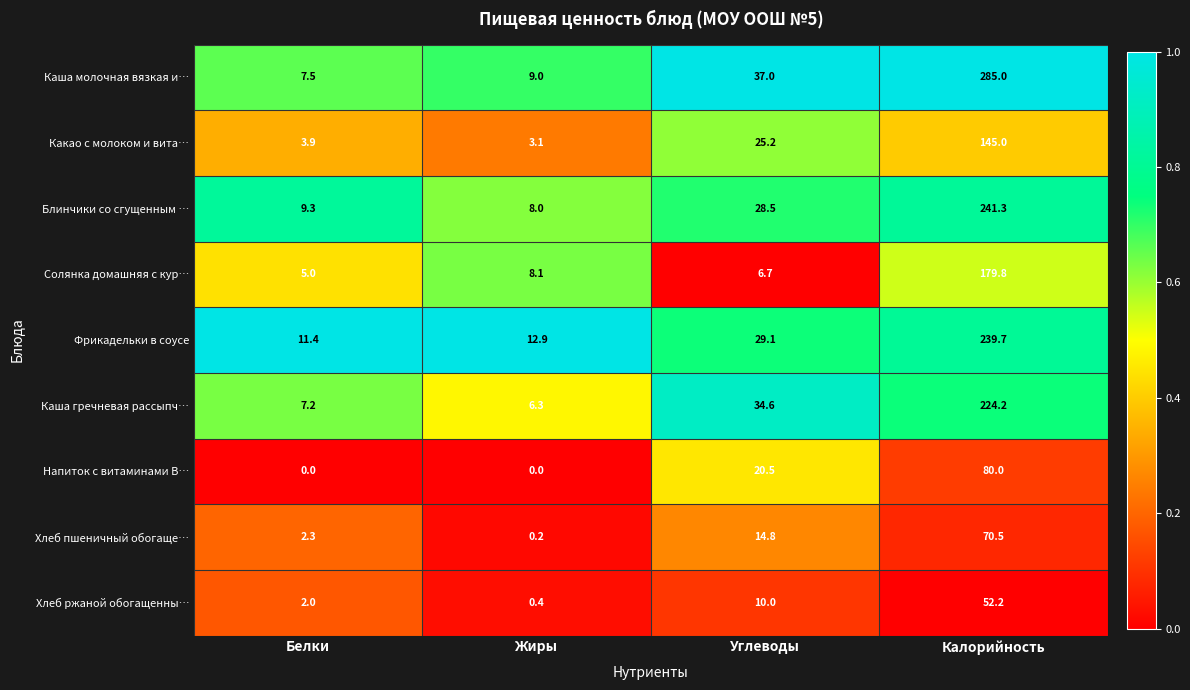

At which label does Напиток с витаминами В… reach its peak?

Калорийность